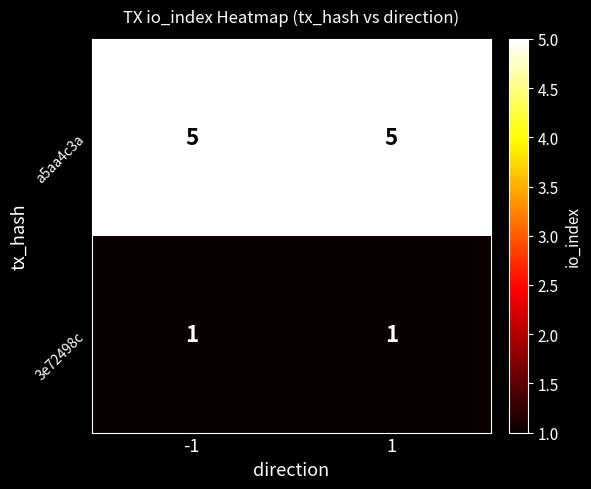

How many series are shown in this chart?

2